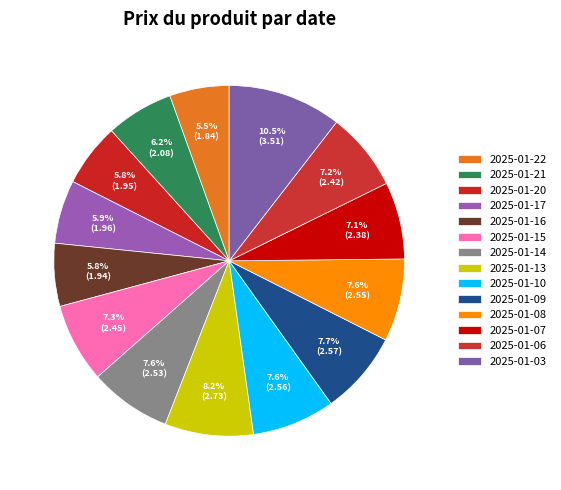

To the nearest percent, what is the difference between the largest and smallest slice percentages?

5%